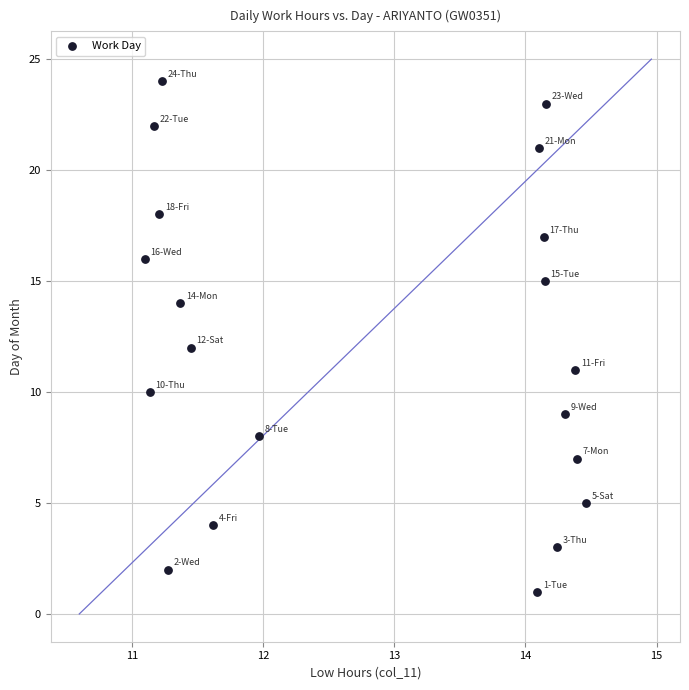

What is the range of Y values (max minus min)?

23